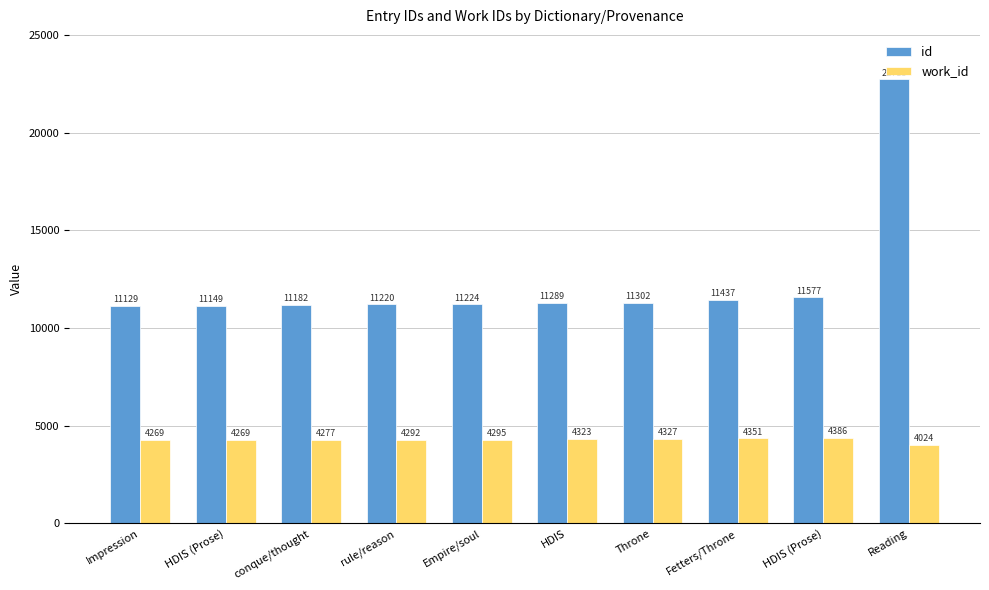

What is the average value of the work_id series?

4281